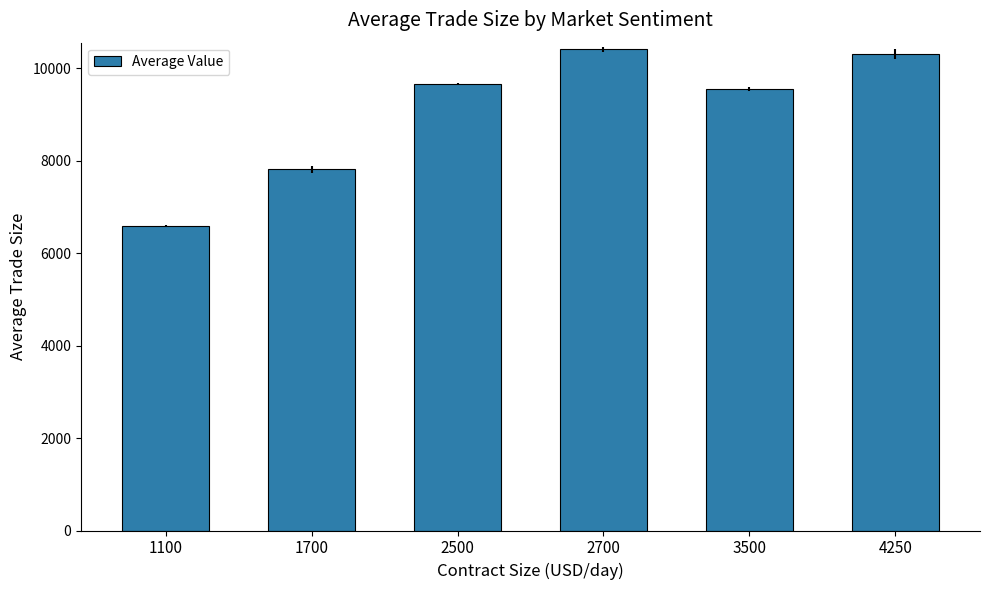

Rank the categories by value from lowest to highest.

1100, 1700, 3500, 2500, 4250, 2700